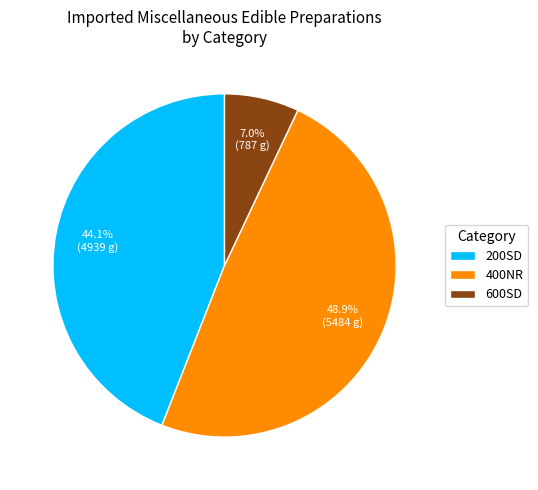

Do 200SD and 400NR together represent more than half of the pie?

Yes